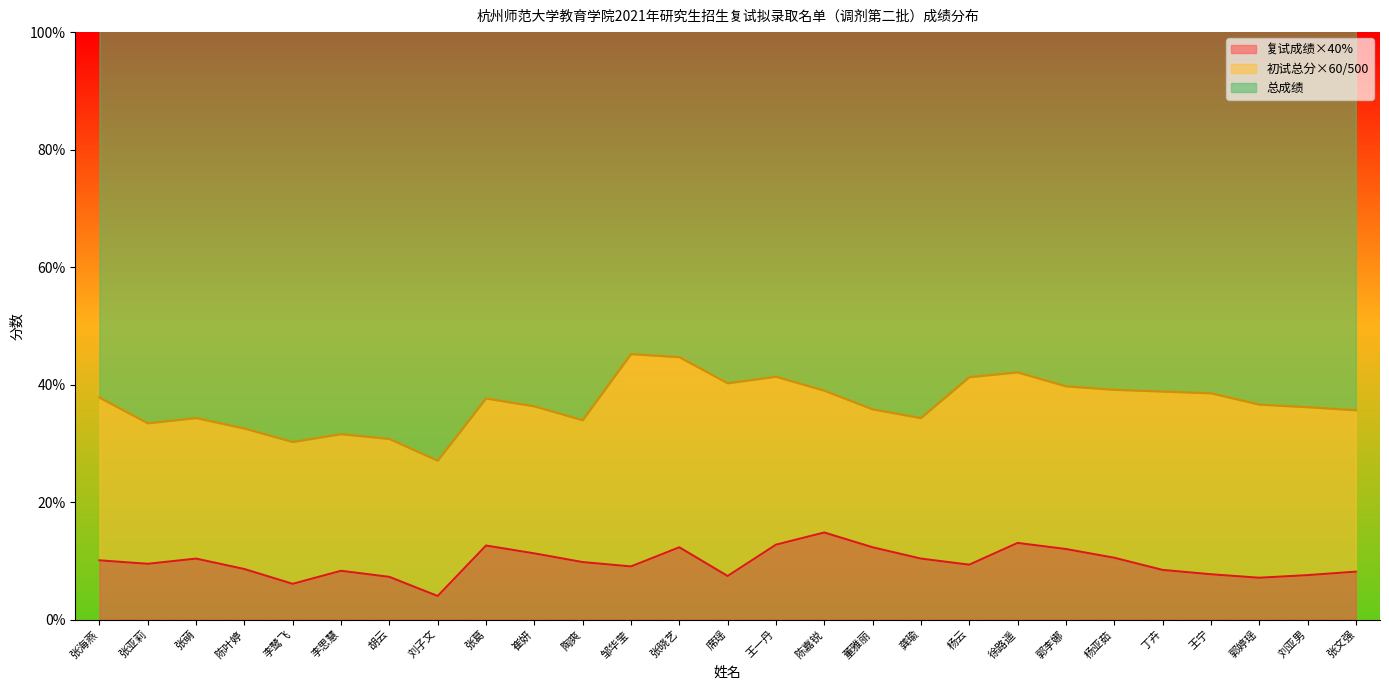

Which category has the highest value across all series?

邹华莹